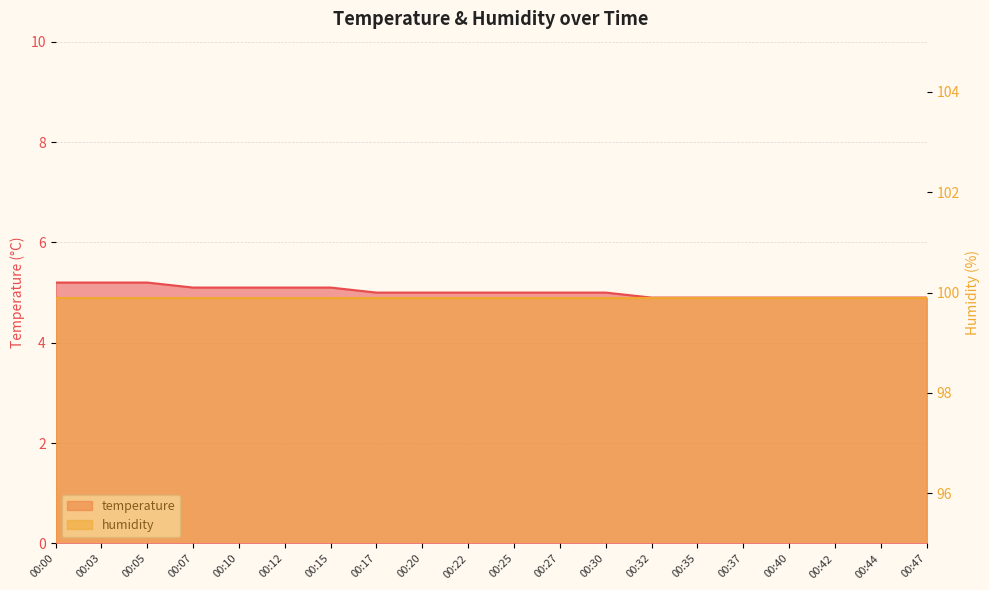

Reading left to right, what are all the values shown in this chart?

5.2	5.2	5.2	5.1	5.1	5.1	5.1	5.0	5.0	5.0	5.0	5.0	5.0	4.9	4.9	4.9	4.9	4.9	4.9	4.9